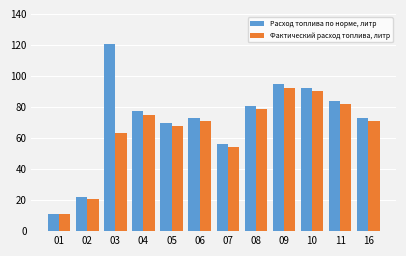

Which series has the widest spread of values?

Расход топлива по норме, литр